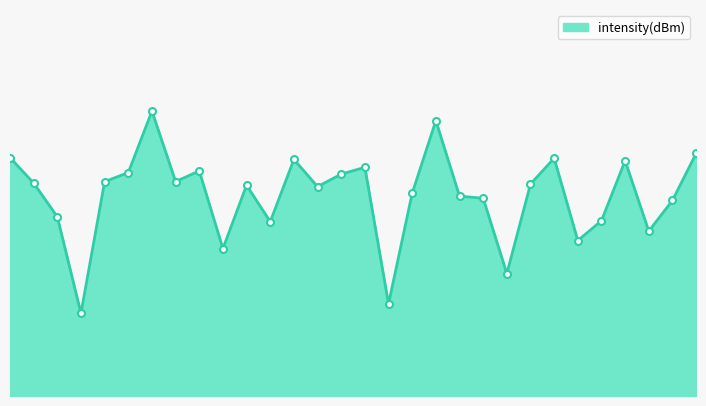

How many points are lower than both their immediate neighbors (excluding endpoints)?

9